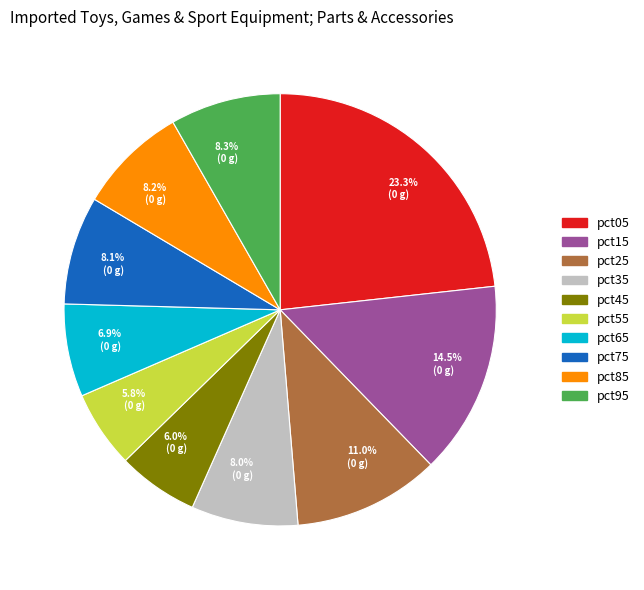

To the nearest percent, what is the combined percentage of pct85 and pct55?

14%